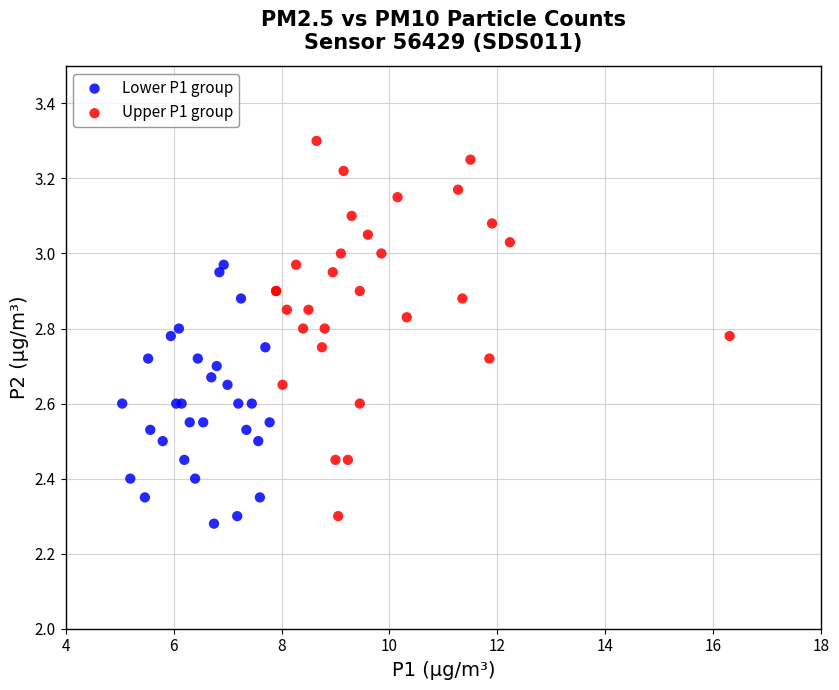

Which series contains the highest Y value?

Upper P1 group